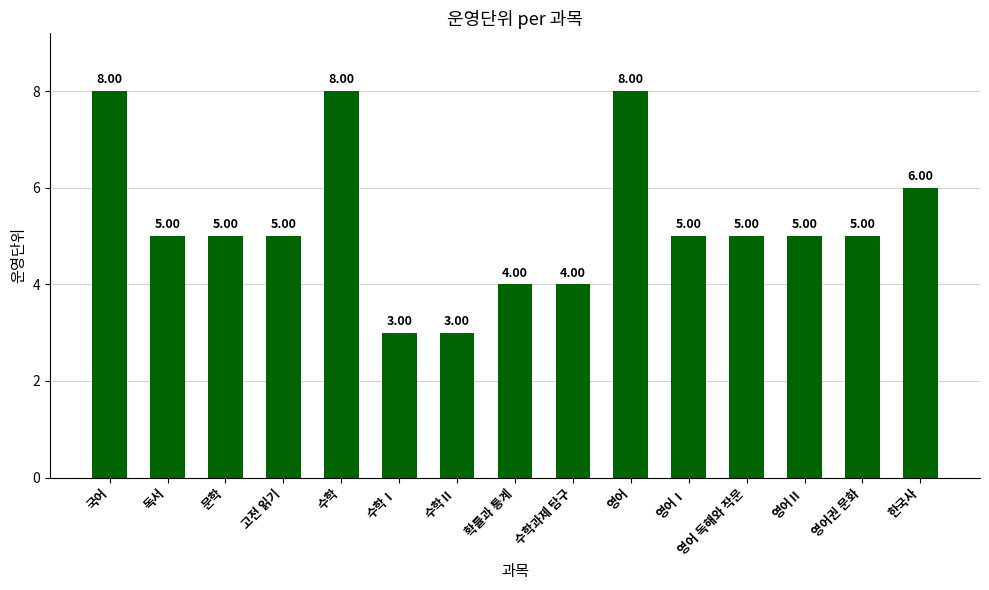

What is the label of the 11th bar from the right?

수학